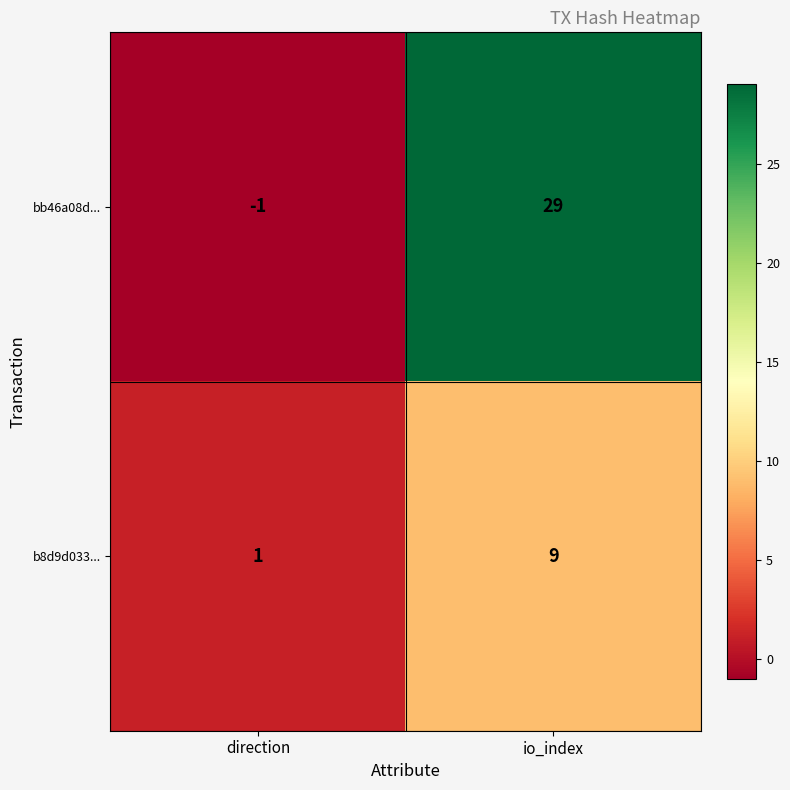

What is the greatest value displayed?

29